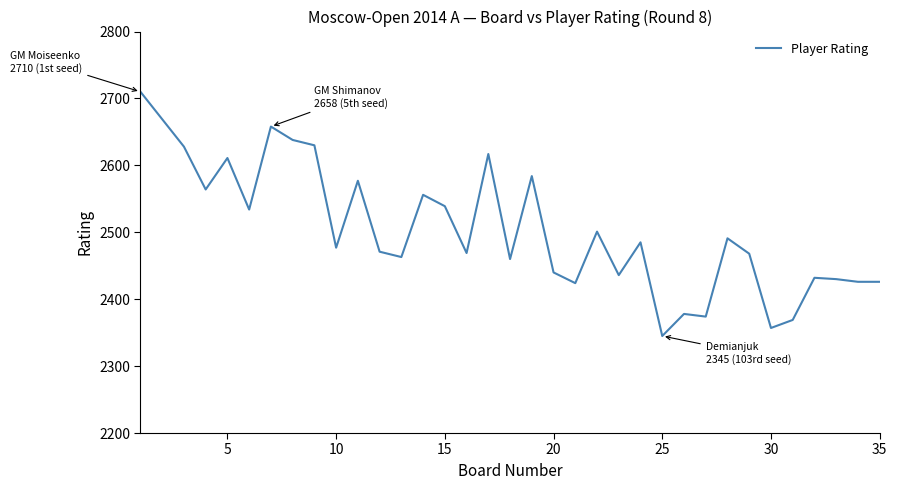

What is the difference between the maximum and minimum values?

365